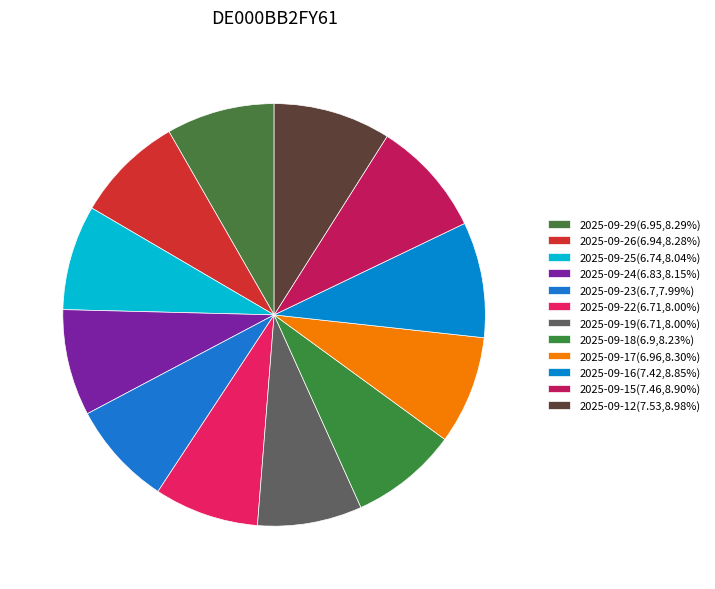

Which has a higher value, 2025-09-17 or 2025-09-26?

2025-09-17